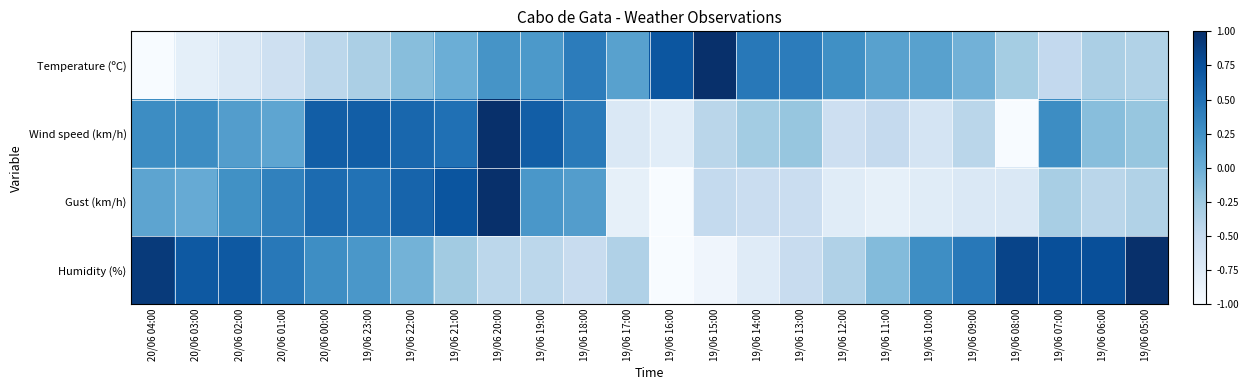

Rank the series at 19/06 14:00 from highest to lowest value.

Temperature (ºC), Wind speed (km/h), Gust (km/h), Humidity (%)